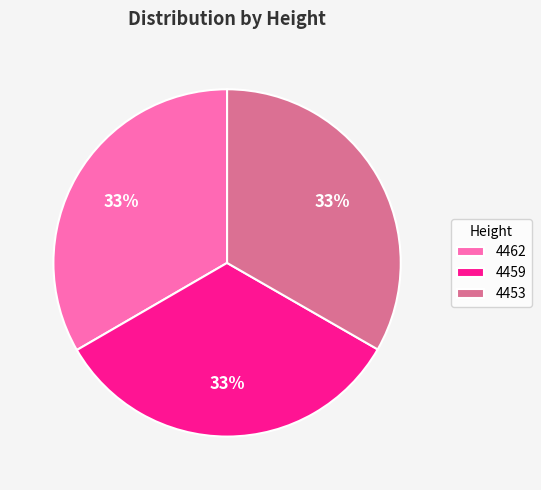

Combined, do 4462 and 4453 account for over 50%?

Yes